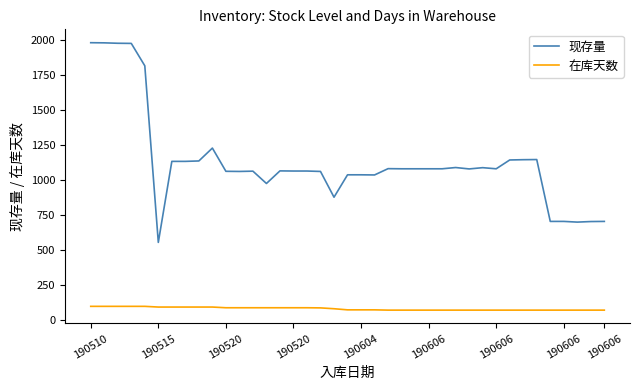

What is the greatest value displayed?

1981